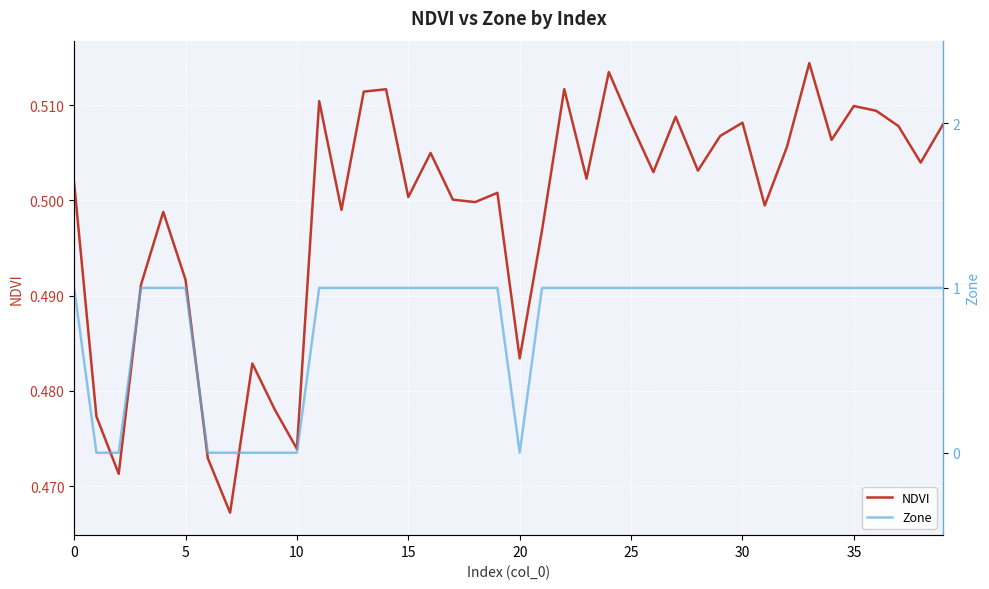

Is it true that Zone equals 0.5 at 10?

False